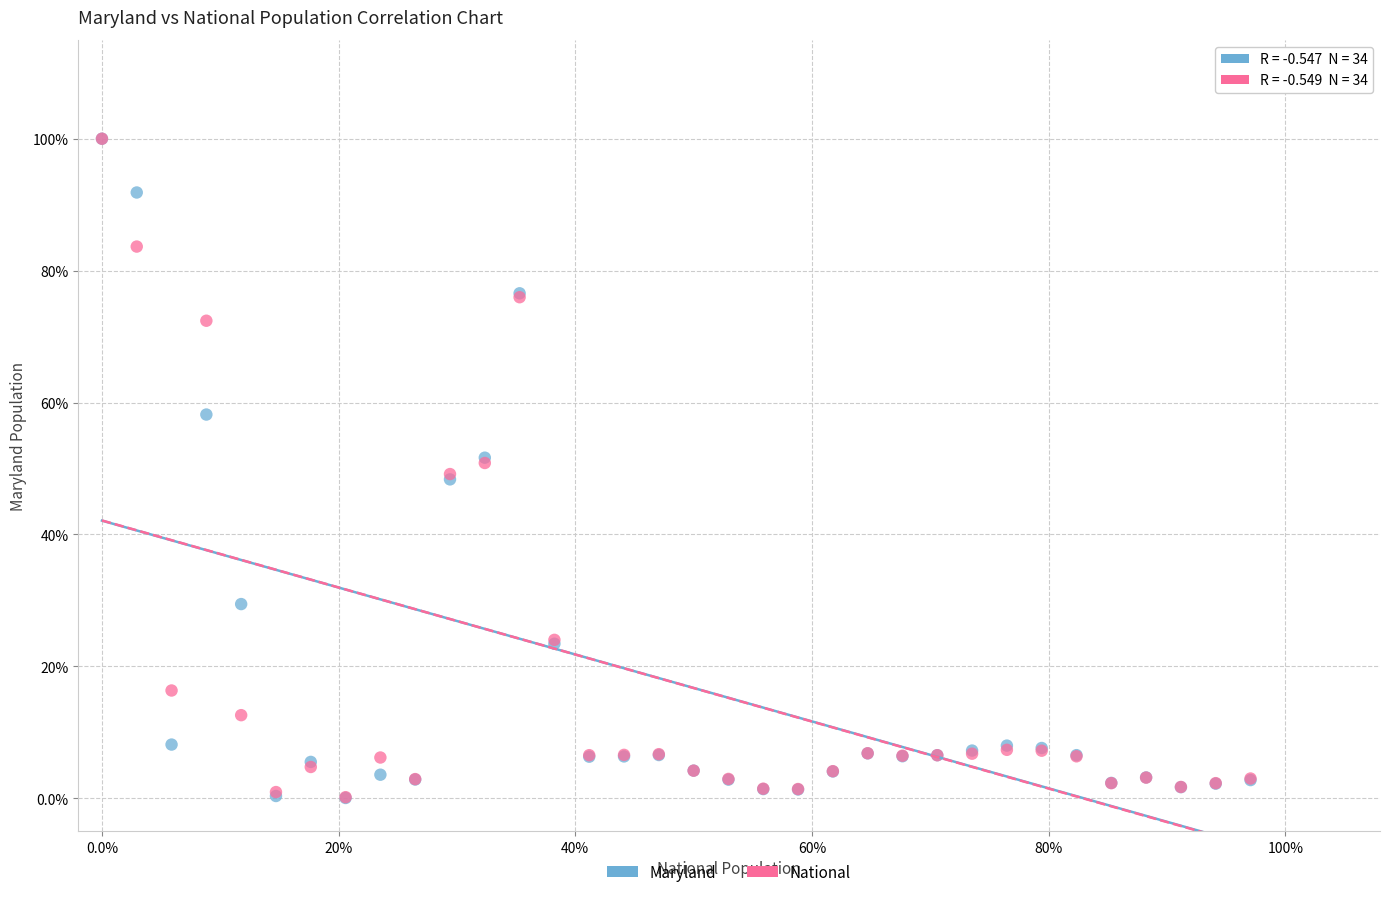

Which series has the widest spread of Y values?

Maryland